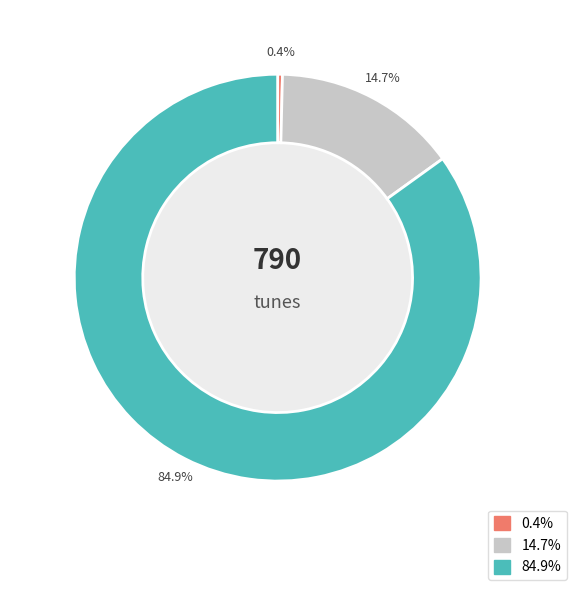

Is there a majority slice in this chart?

Yes